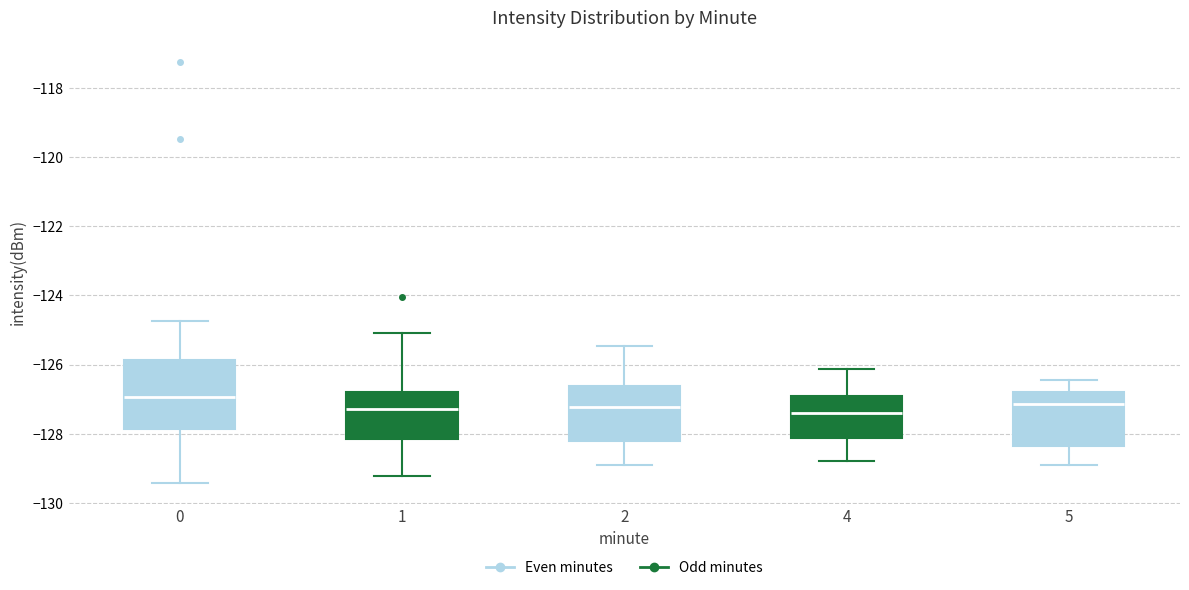

Reading left to right, transcribe this box plot: for each box, give where its median line is, the range the box spans, and where its two whiskers end, as read against the y-axis. The values are not printed on the chart, so give them approximately, as read against the axis.

0: median -127.0, box -127.8 to -125.8, whiskers -129.4 to -124.8
1: median -127.2, box -128.2 to -126.8, whiskers -129.2 to -125.0
2: median -127.2, box -128.2 to -126.6, whiskers -129.0 to -125.4
4: median -127.4, box -128.2 to -127.0, whiskers -128.8 to -126.2
5: median -127.2, box -128.4 to -126.8, whiskers -129.0 to -126.4